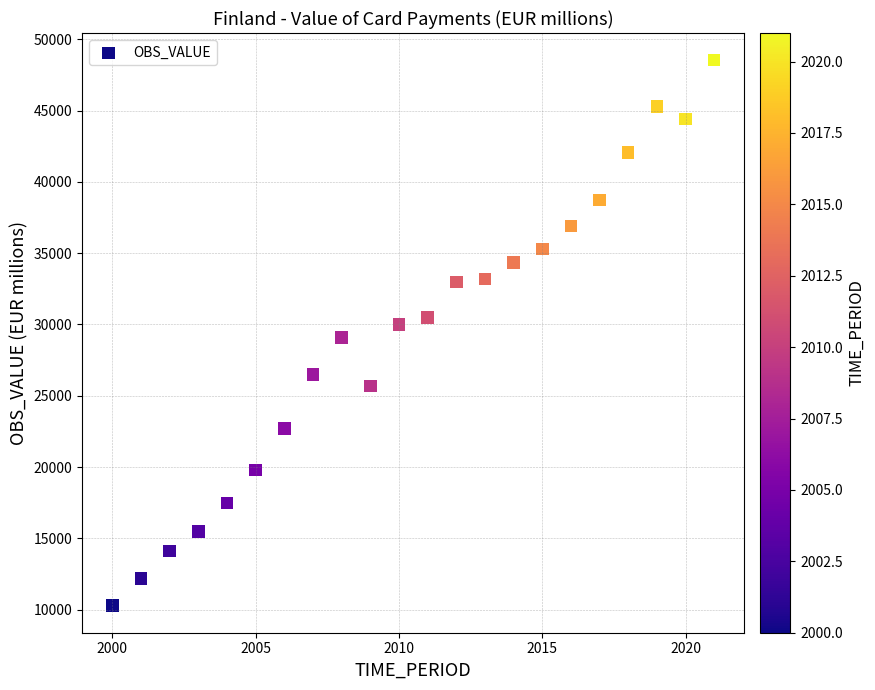

What is the range of Y values (max minus min)?

38225.9